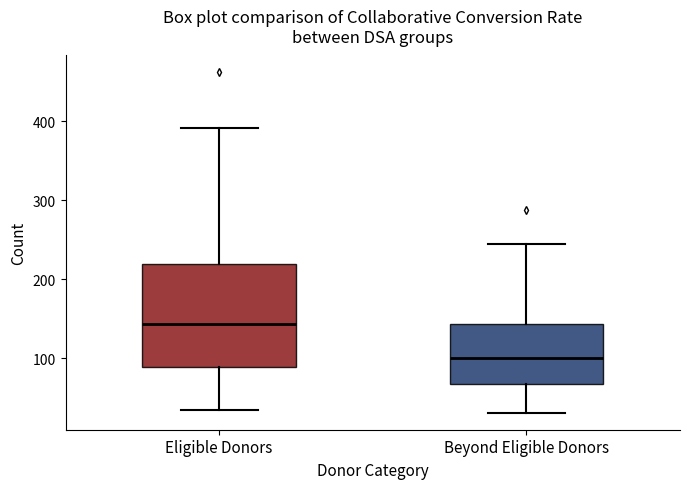

Reading left to right, read every box against the y-axis: the position of its median line, the range the box covers, and the ends of its whiskers. The values are not printed on the chart, so give them approximately, as read against the axis.

Eligible Donors: median 140, box 90 to 220, whiskers 40 to 390
Beyond Eligible Donors: median 100, box 70 to 140, whiskers 30 to 250